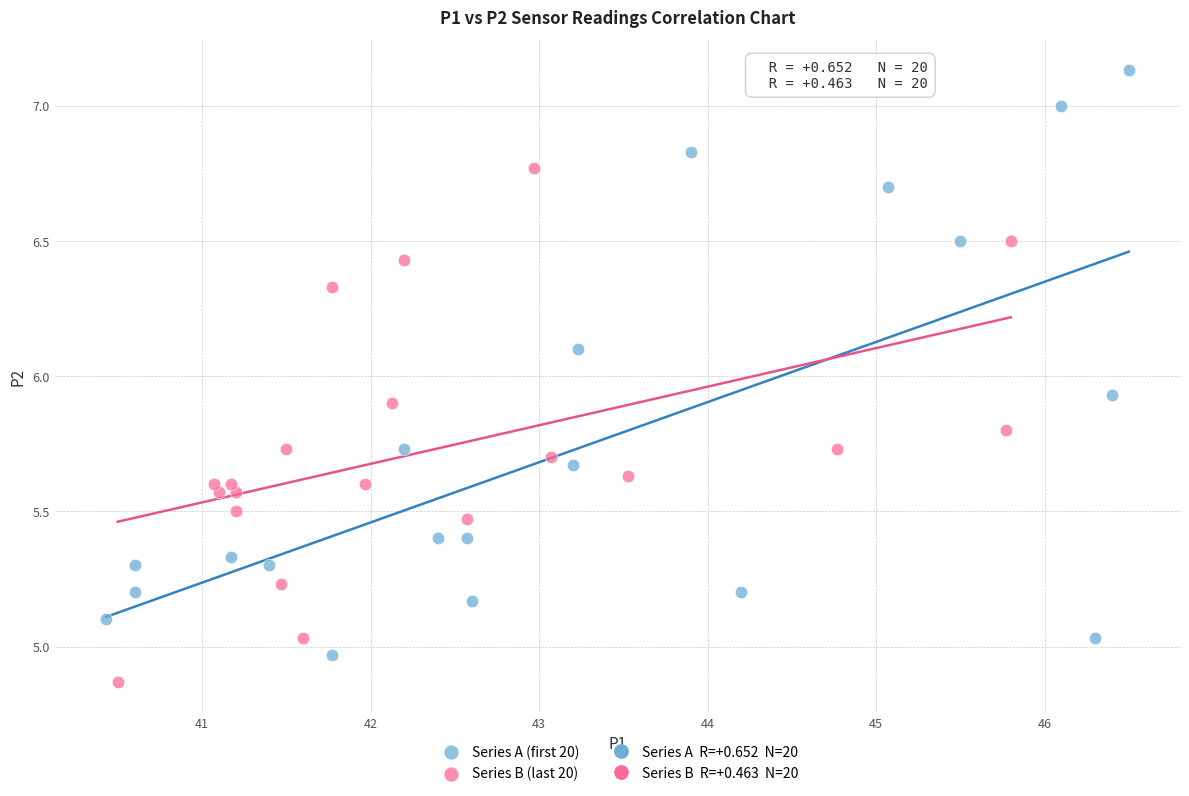

Which series has the widest spread of Y values?

Series A (first 20)